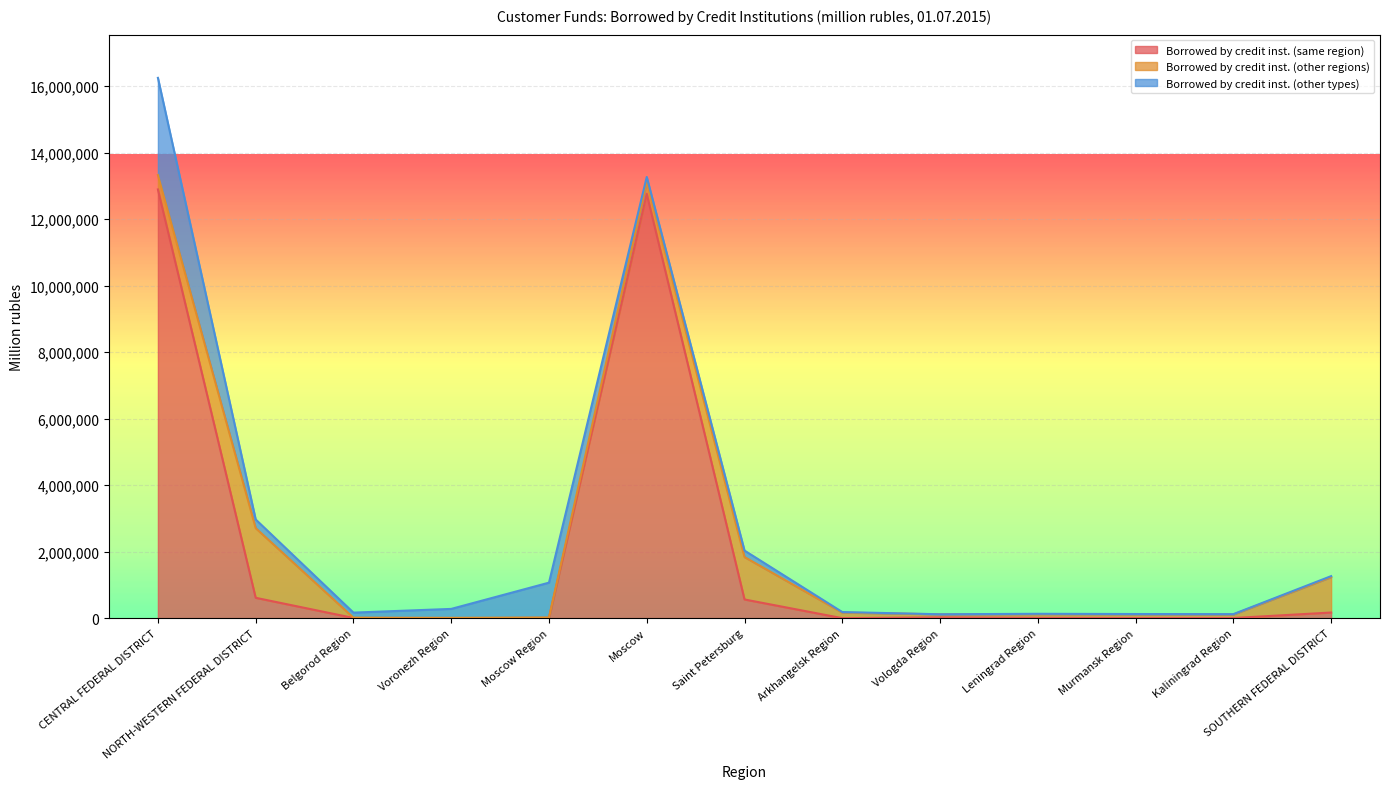

How many times do Borrowed by credit inst. (other types) and Borrowed by credit inst. (other regions) cross each other?

3